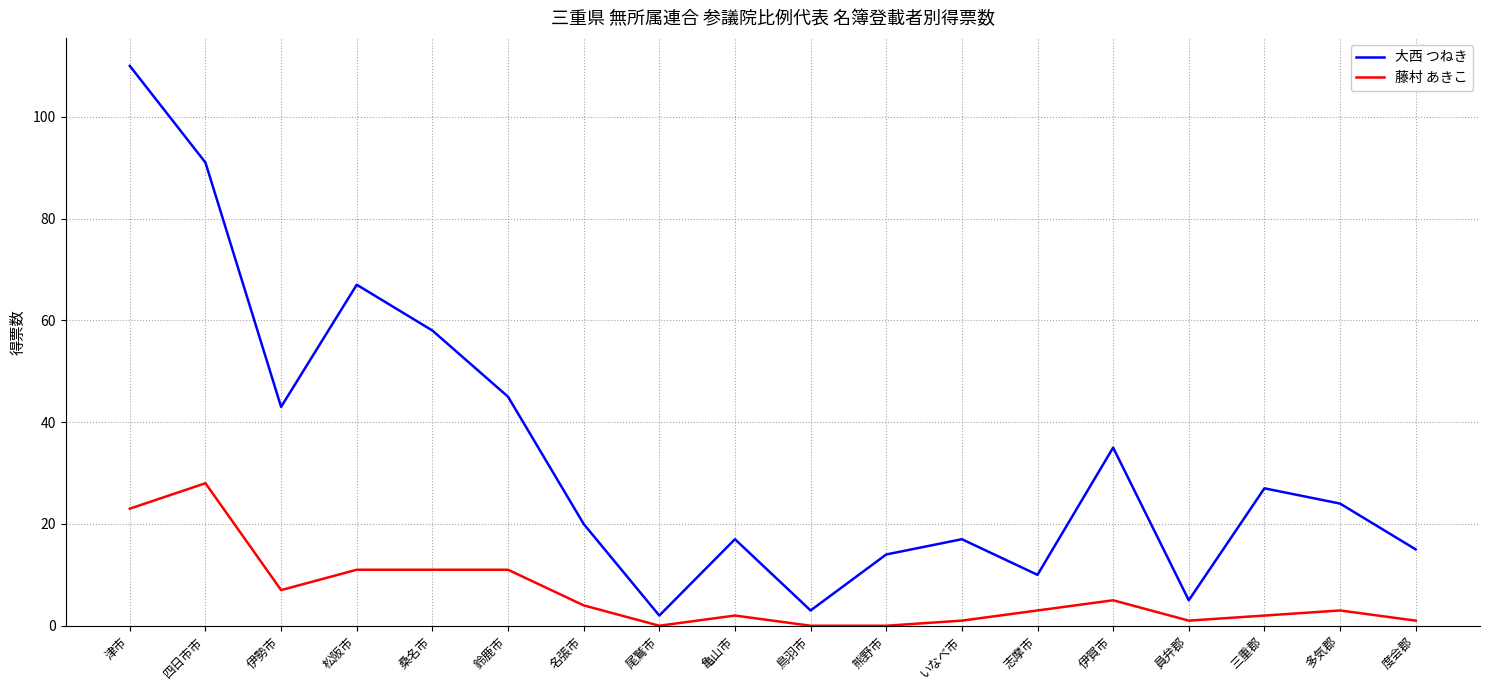

What is the sum of the 藤村 あきこ values at 鈴鹿市 and いなべ市?

12